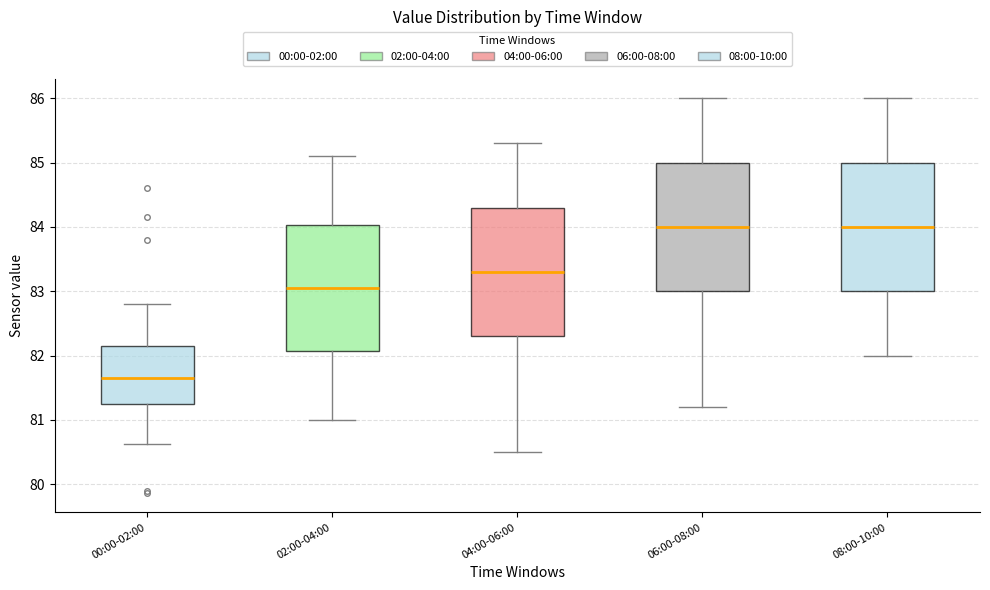

Reading left to right, read every box against the y-axis: the position of its median line, the range the box covers, and the ends of its whiskers. The values are not printed on the chart, so give them approximately, as read against the axis.

00:00-02:00: median 81.7, box 81.3 to 82.1, whiskers 80.6 to 82.8
02:00-04:00: median 83.1, box 82.1 to 84.0, whiskers 81.0 to 85.1
04:00-06:00: median 83.3, box 82.3 to 84.3, whiskers 80.5 to 85.3
06:00-08:00: median 84.0, box 83.0 to 85.0, whiskers 81.2 to 86.0
08:00-10:00: median 84.0, box 83.0 to 85.0, whiskers 82.0 to 86.0